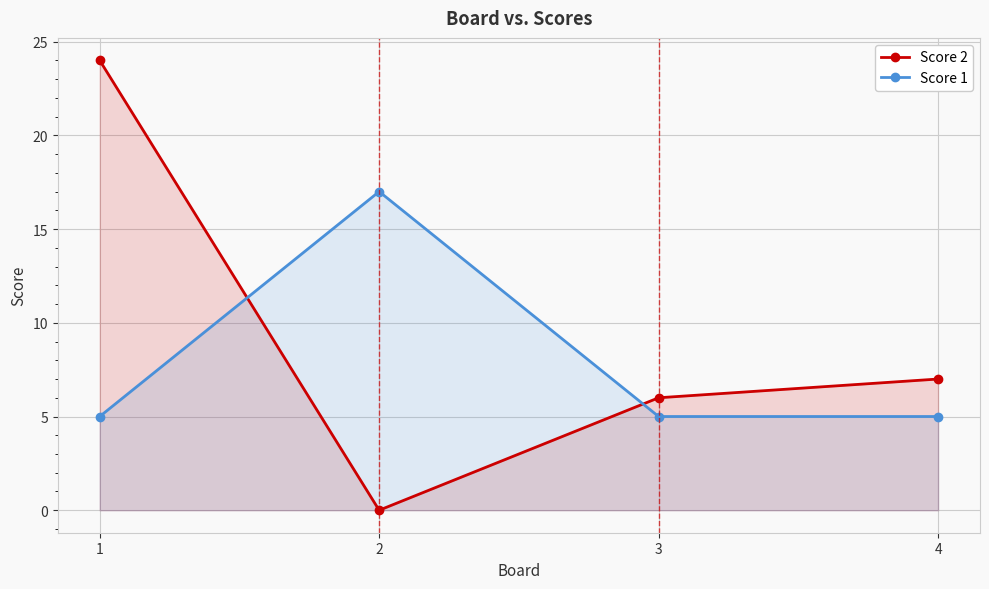

Which series changed the most between 3 and 4?

Score 2